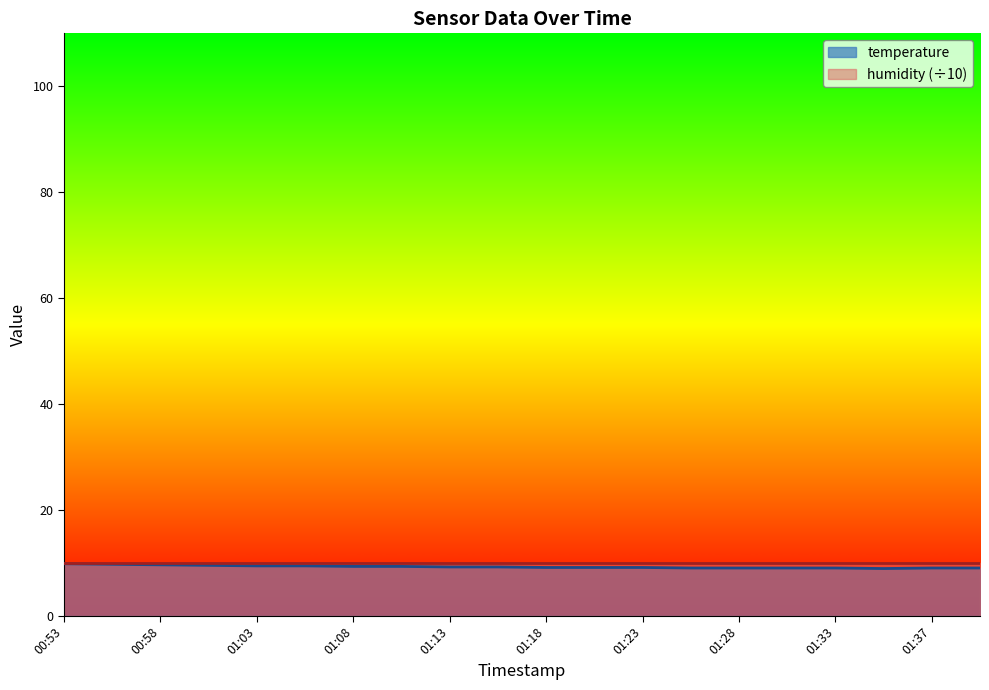

At which category does the chart reach its peak across all series?

00:53